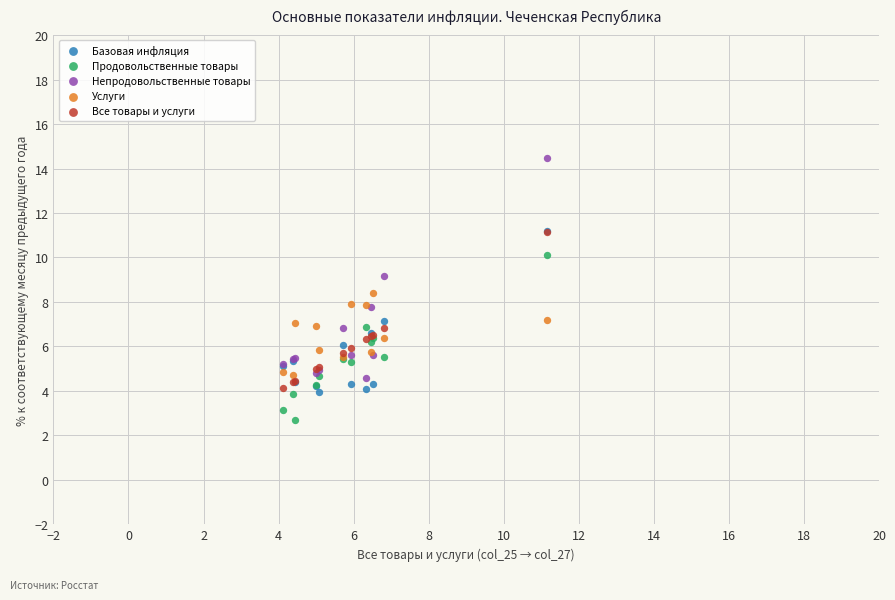

Which series reaches the maximum Y coordinate?

Непродовольственные товары